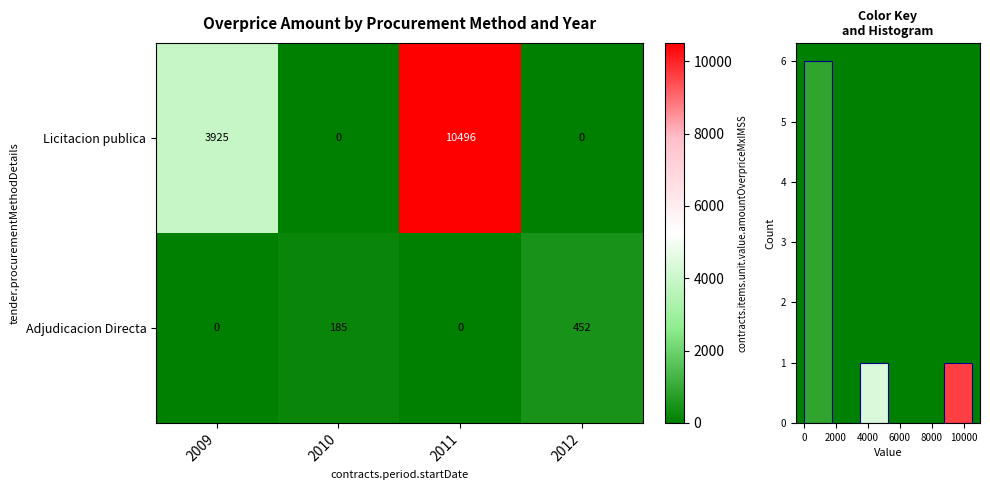

The value of Licitacion publica at 2011 is 18579.7. True or false?

False